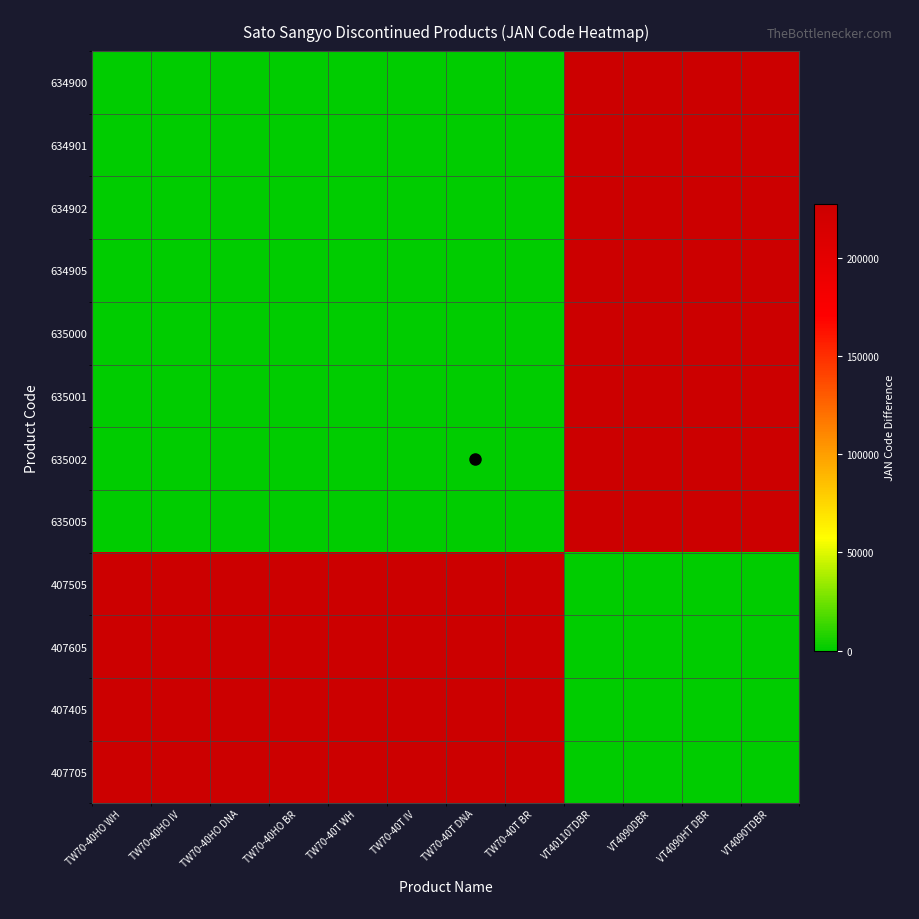

Between TW70-40T BR and VT4090TDBR, which series saw the biggest shift?

635005